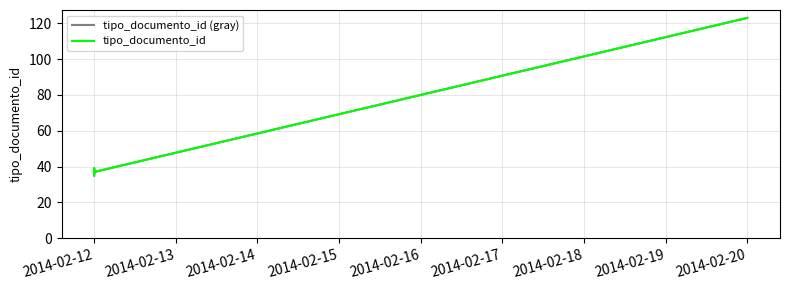

What is the difference between the second highest and minimum values in the tipo_documento_id (gray) series?

4